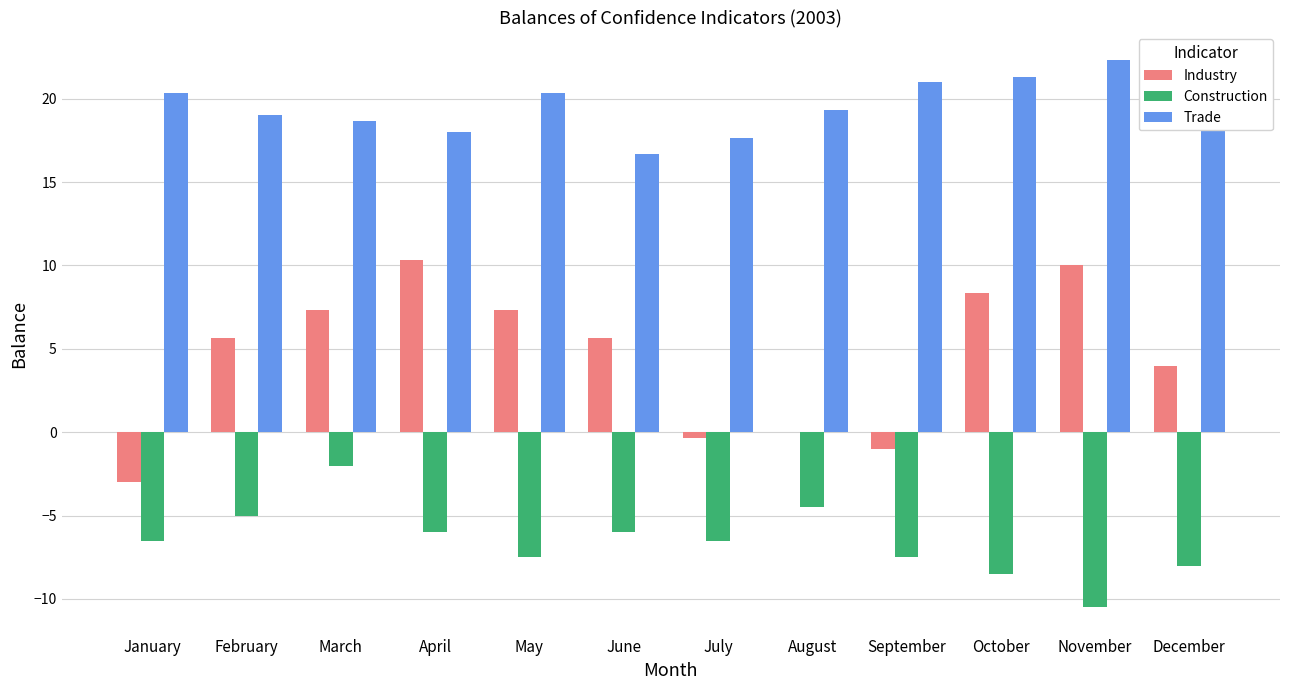

What is the approximate value of Construction at November?

-10.5